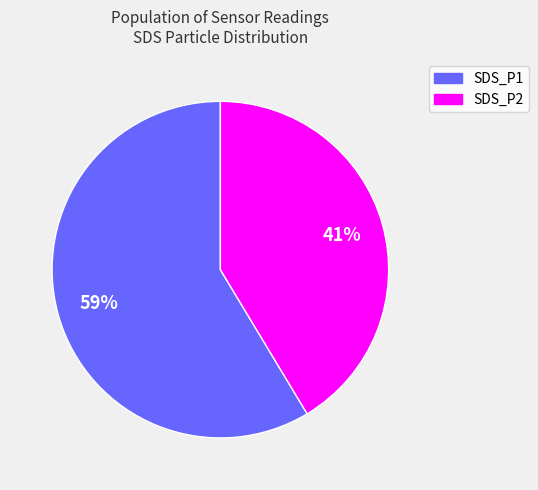

Combined, do SDS_P2 and SDS_P1 account for over 50%?

Yes